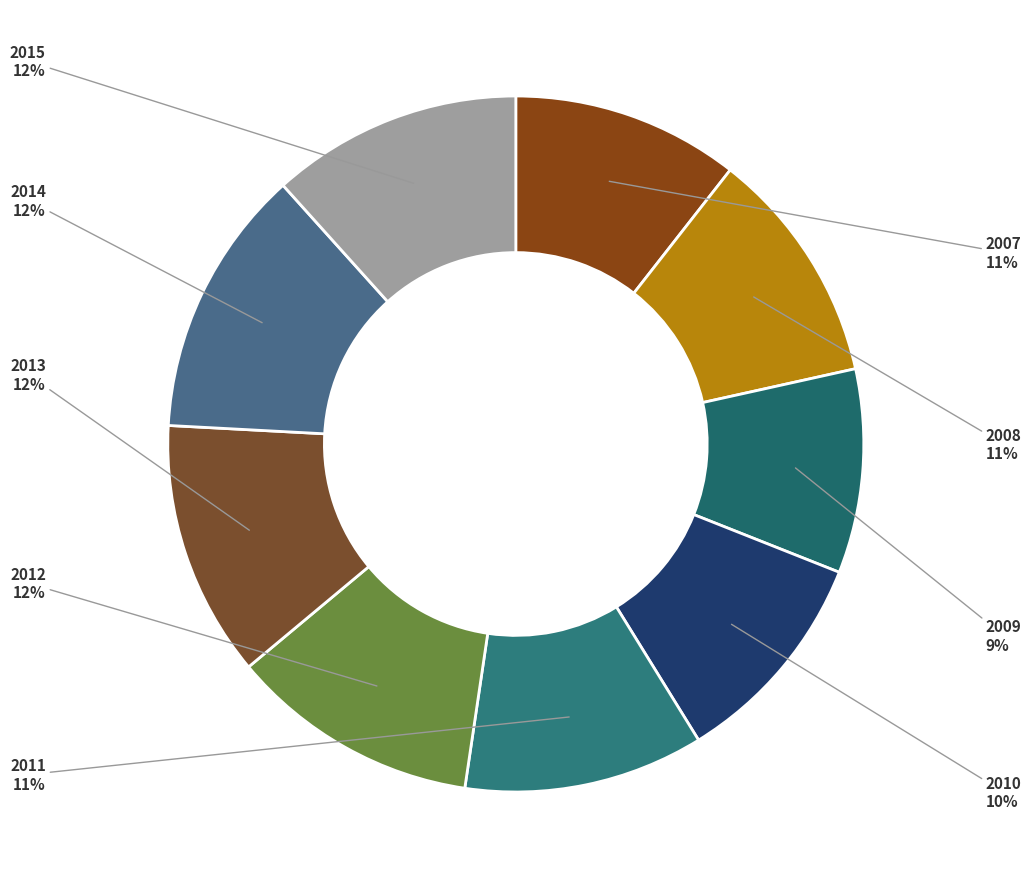

Is it true that 2010 is 10% of the pie?

True